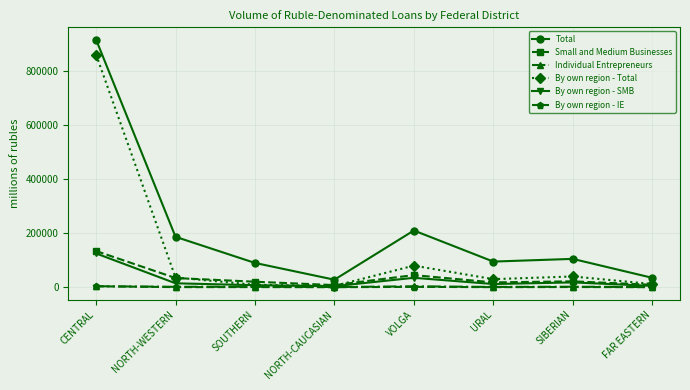

Which series has the largest total across all categories?

Total